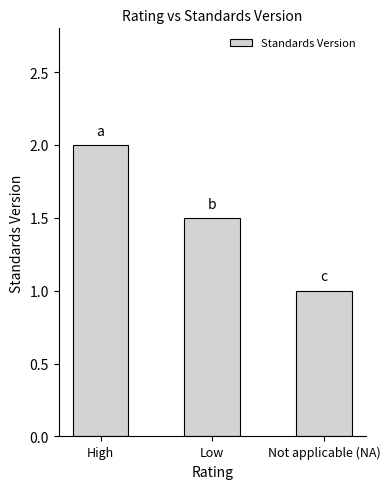

Which has a higher value, Not applicable (NA) or Low?

Low